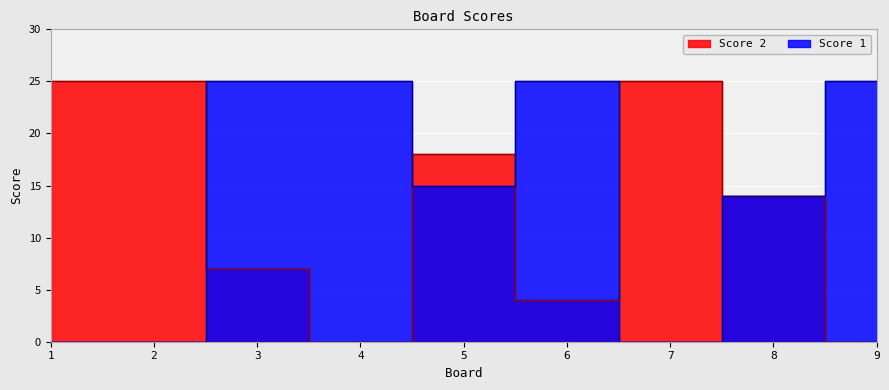

What is the highest value of the Score 2 series?

25